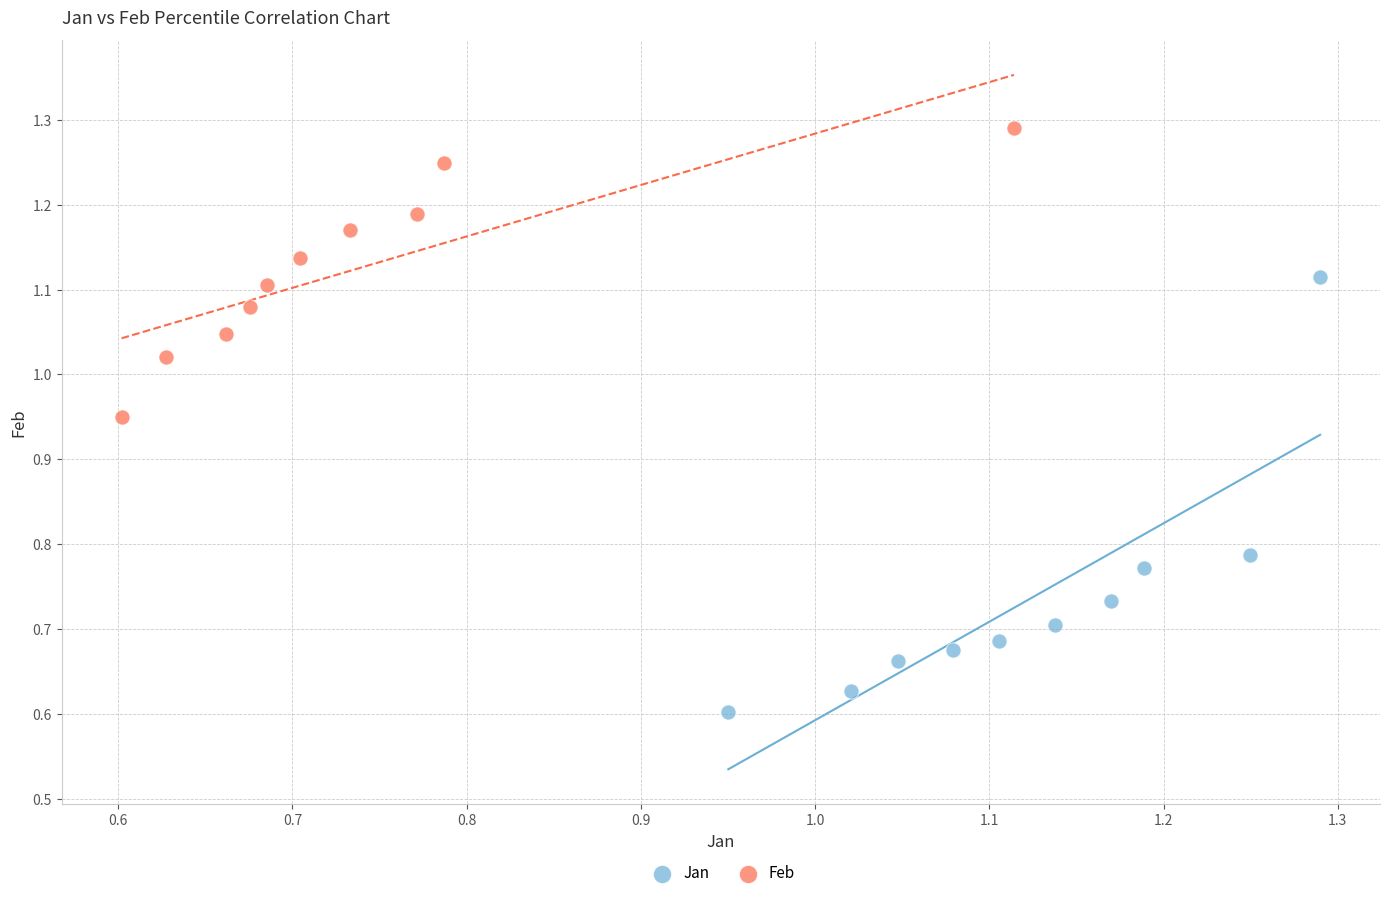

Which series contains the highest Y value?

Feb